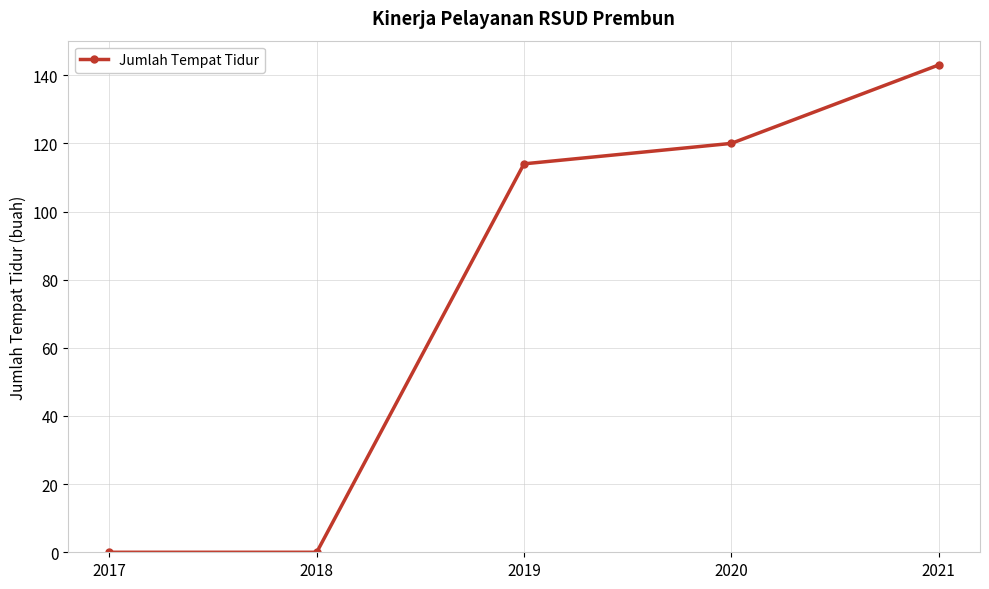

What is the maximum value shown in the chart?

143